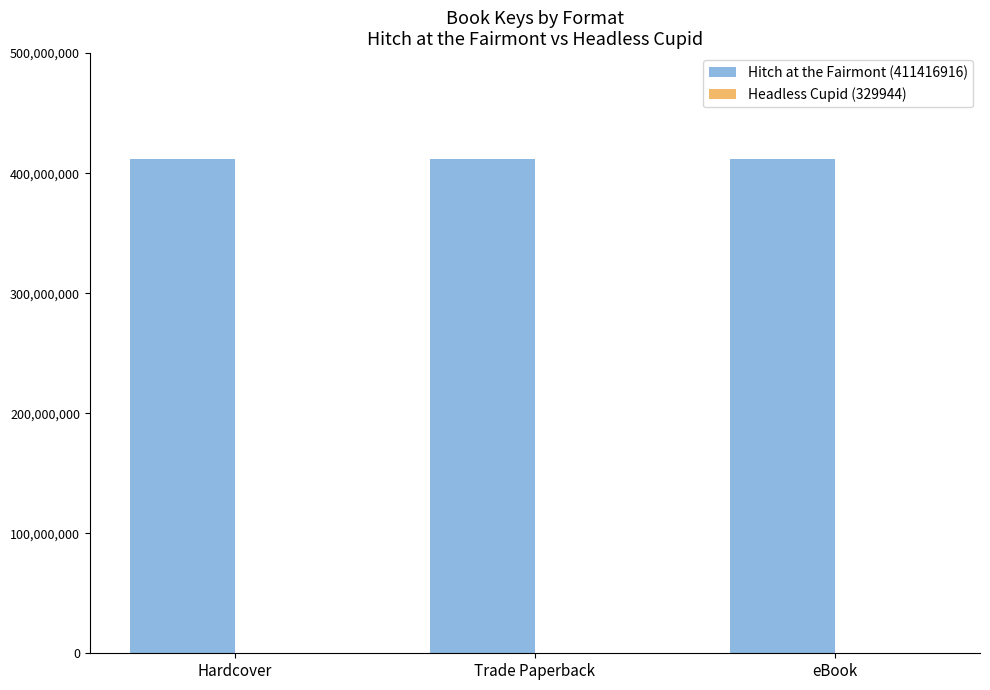

The value of Hitch at the Fairmont (411416916) at eBook is 183942857. True or false?

False